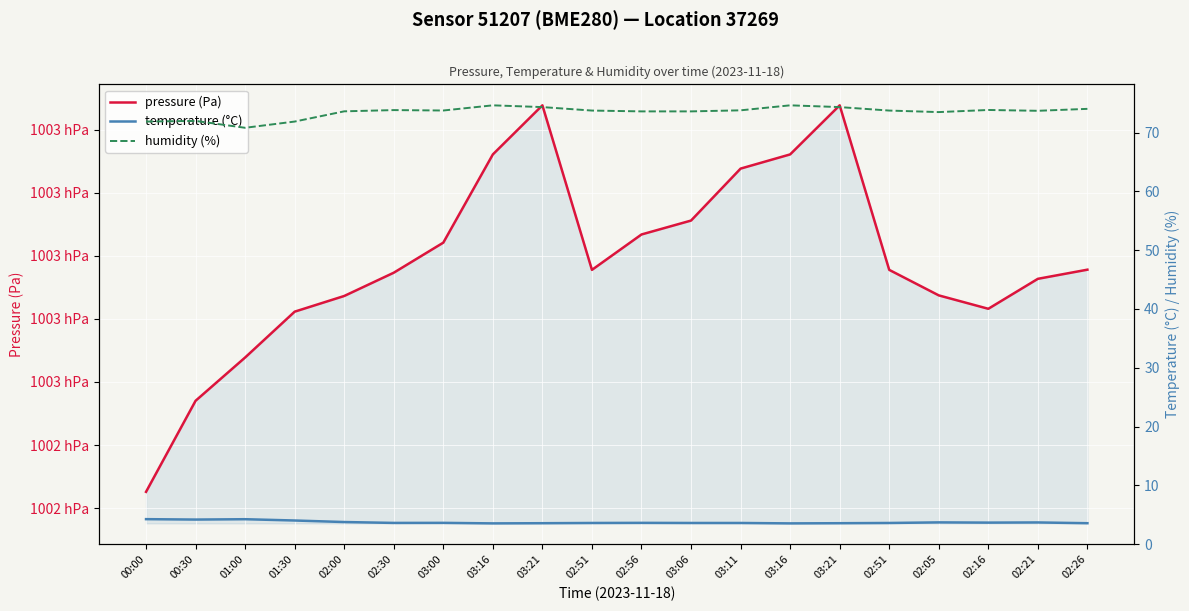

Is the value of pressure (Pa) at 03:06 greater than the value of temperature (°C) at 02:16?

Yes